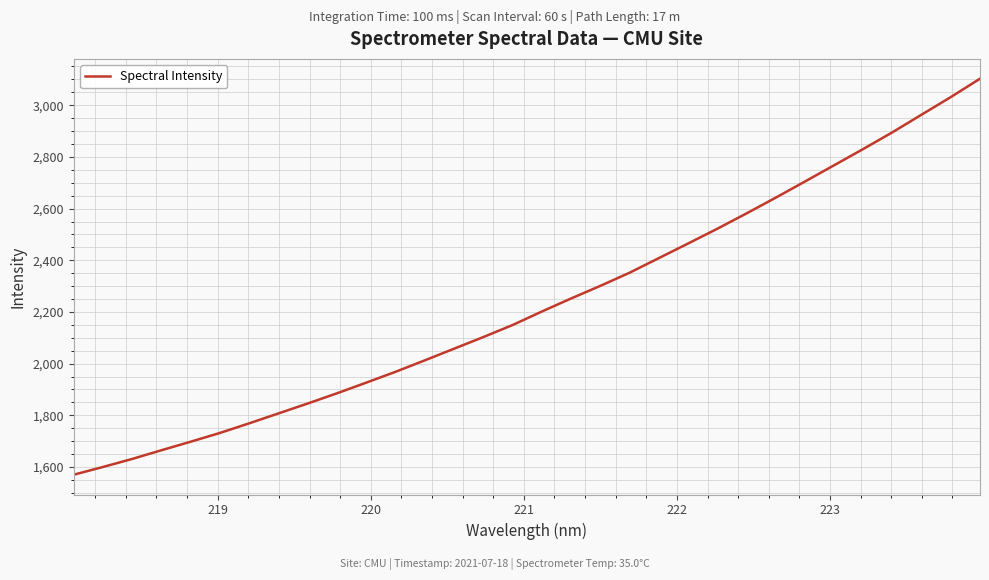

How many lines are shown in the chart?

1